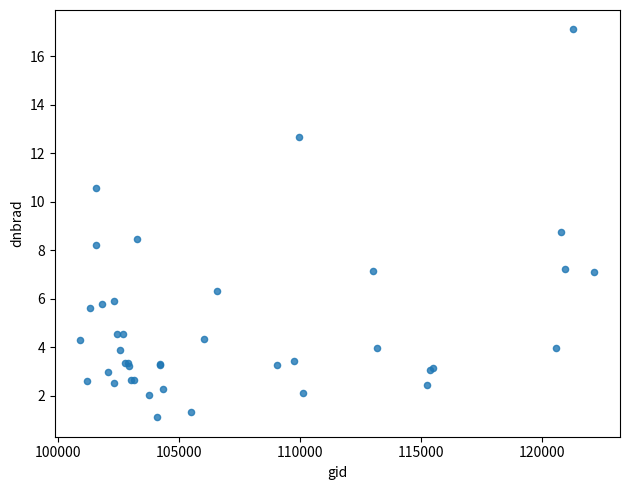

What Y value in the scatter plot is closest to 9?

8.8